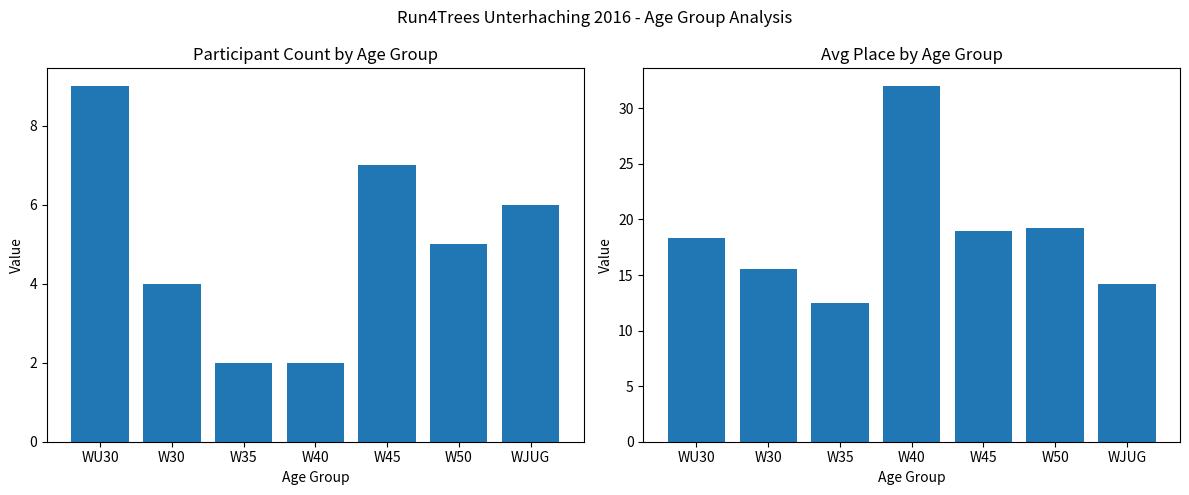

Which category has the lowest value in the Avg Place series?

W35